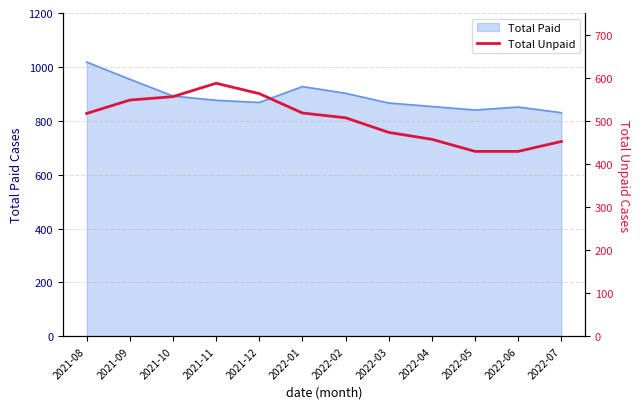

The value of Total Paid at 2022-03 is 1422. True or false?

False